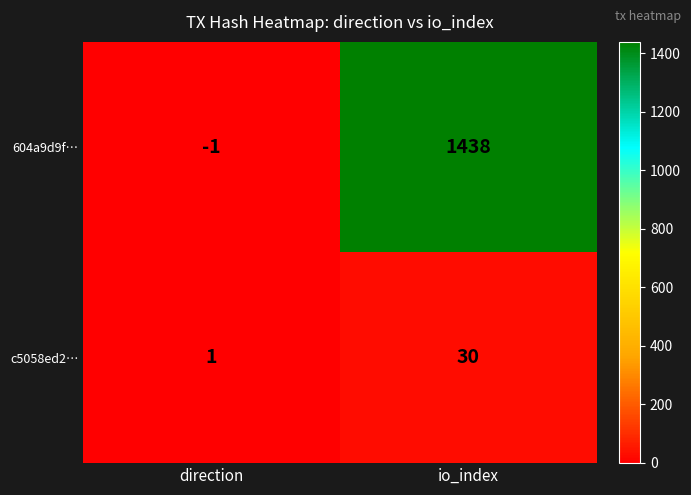

List the series in order of their peak value, lowest first.

c5058ed2…, 604a9d9f…